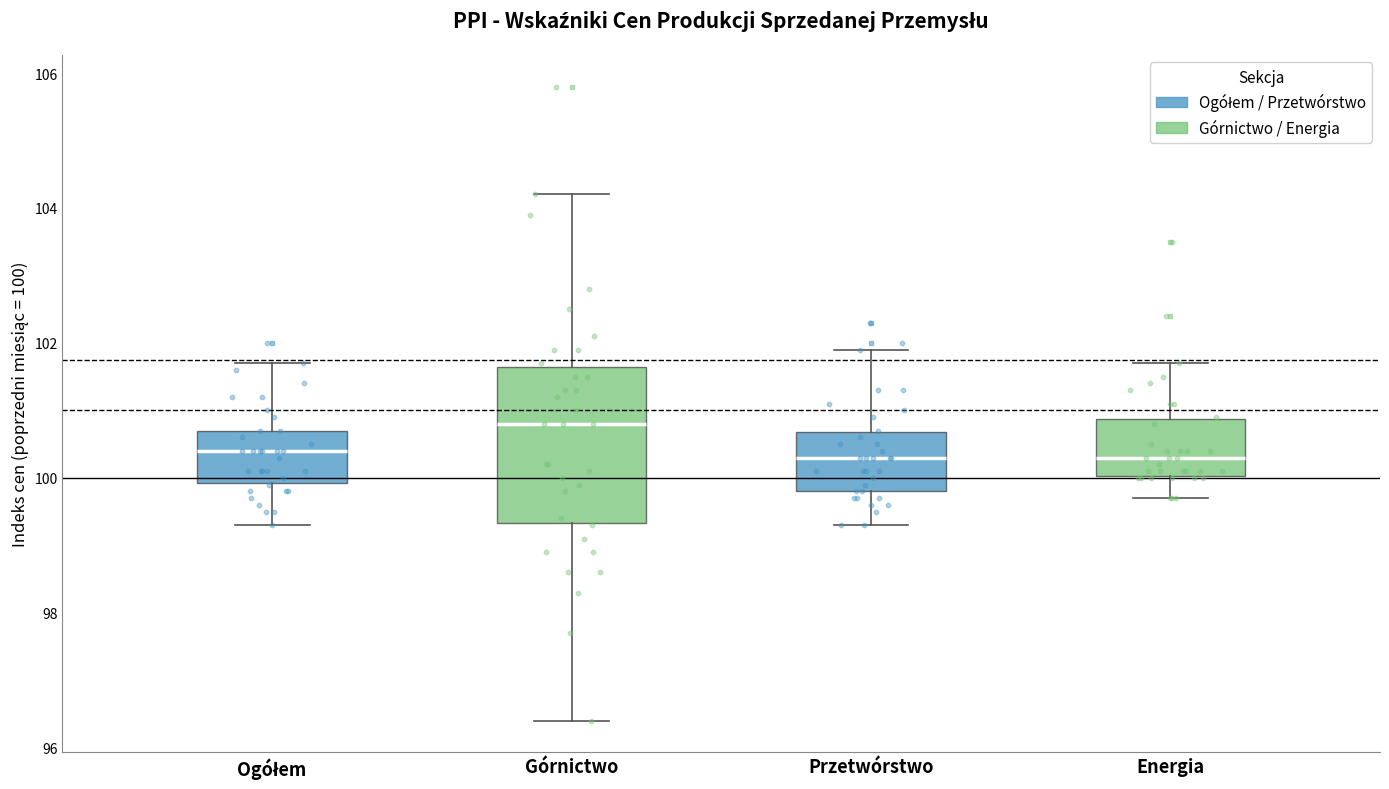

Reading left to right, transcribe this box plot: for each box, give where its median line is, the range the box spans, and where its two whiskers end, as read against the y-axis. The values are not printed on the chart, so give them approximately, as read against the axis.

Ogółem: median 100.4, box 100.0 to 100.8, whiskers 99.4 to 101.8
Górnictwo: median 100.8, box 99.4 to 101.6, whiskers 96.4 to 104.2
Przetwórstwo: median 100.4, box 99.8 to 100.6, whiskers 99.4 to 102.0
Energia: median 100.4, box 100.0 to 100.8, whiskers 99.8 to 101.8